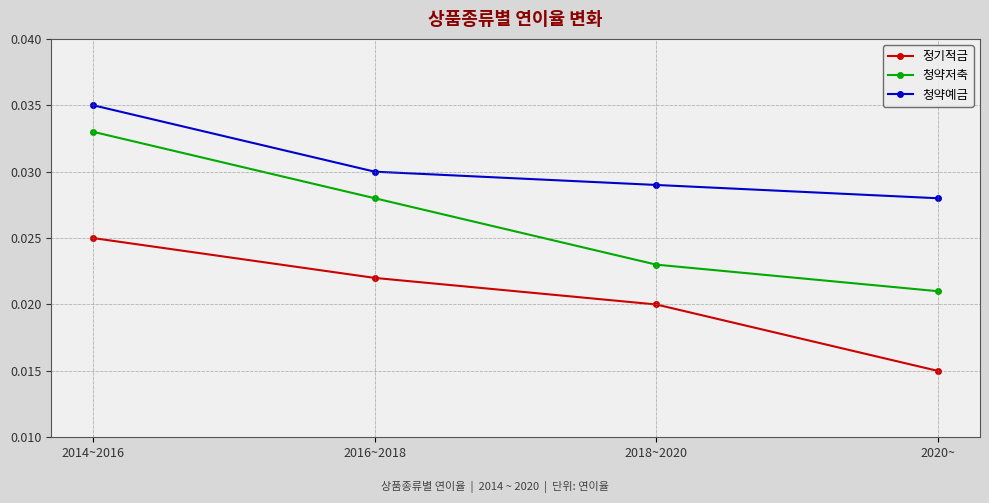

Count the number of categories in the chart.

4